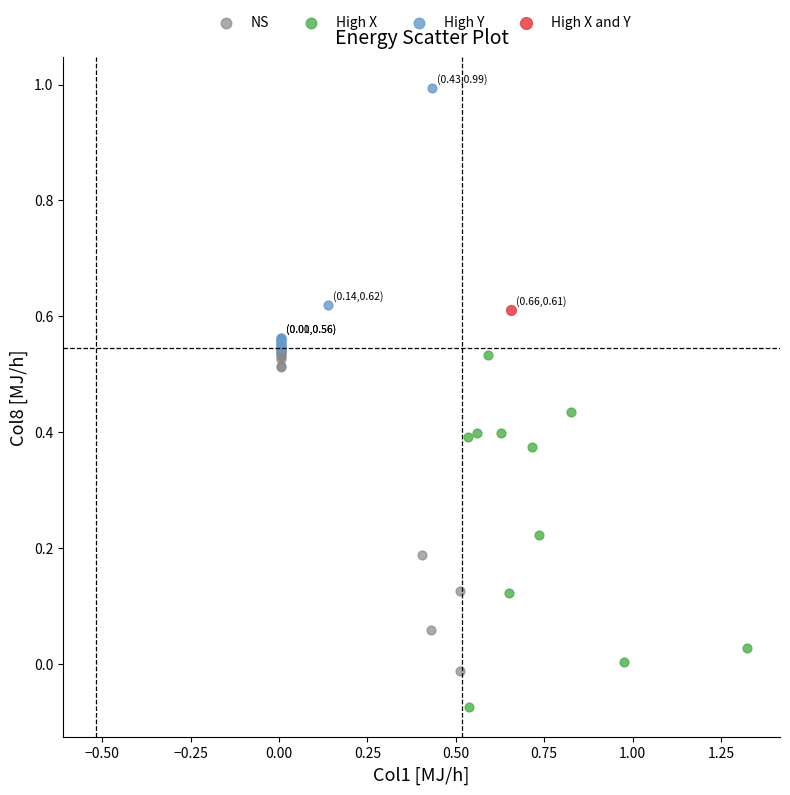

What are all the series names shown in the legend?

NS, High X, High Y, High X and Y